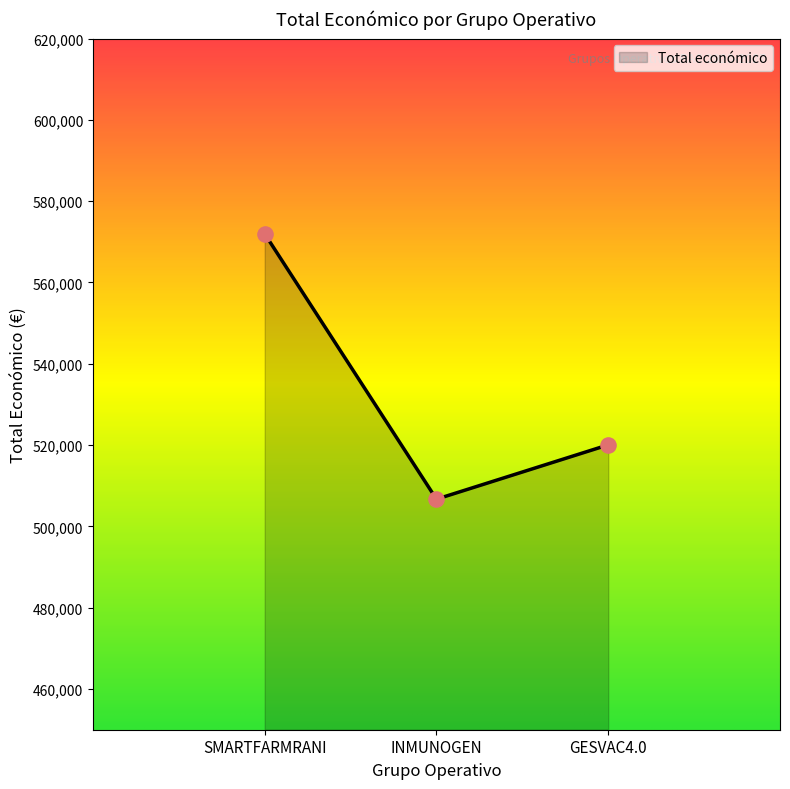

What is the change in value from INMUNOGEN to GESVAC4.0?

+13359